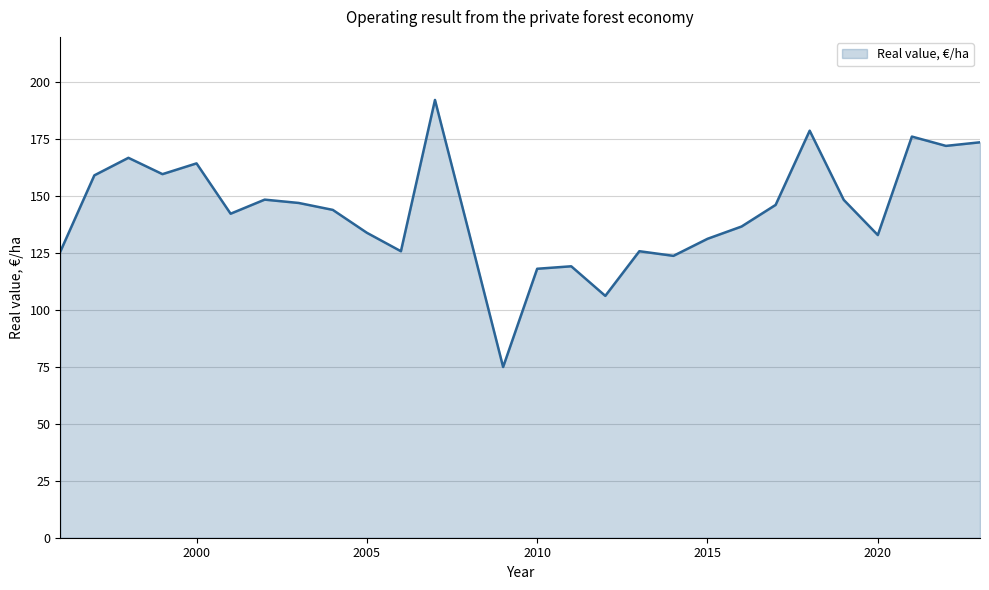

What is the difference between the maximum and minimum values?

117.3